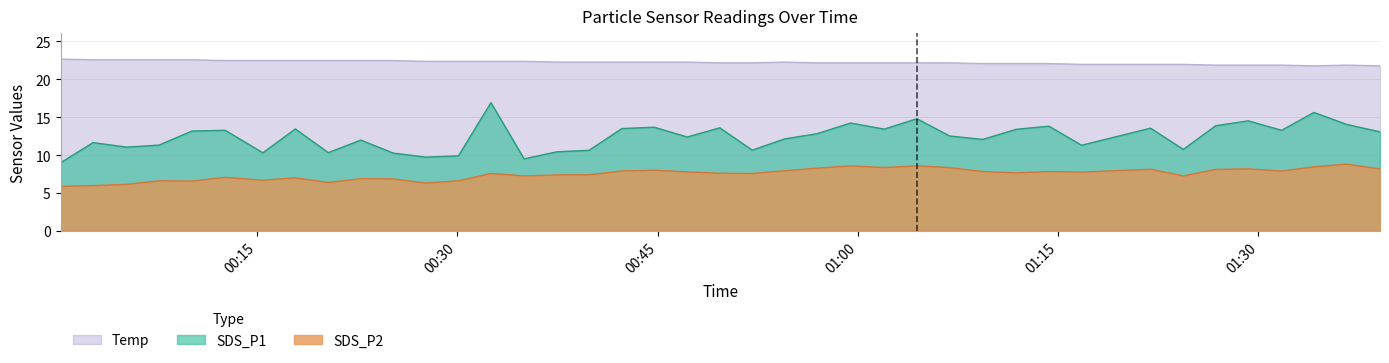

At which category does SDS_P2 reach its first local valley?

2022/08/14 00:10:08